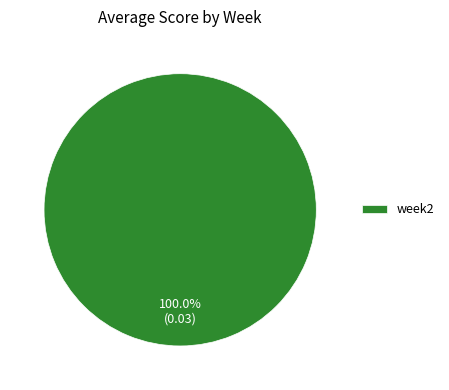

How many segments does this pie chart have?

1